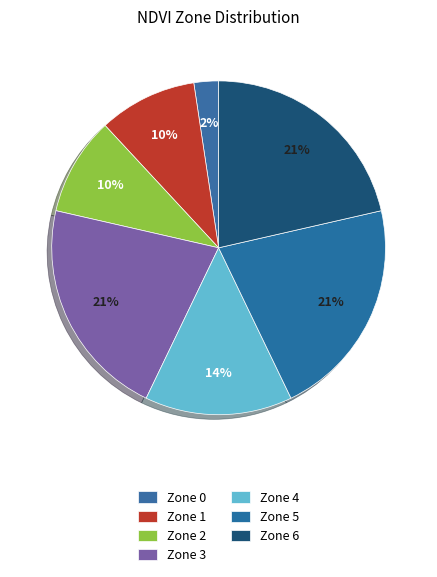

Is the sum of Zone 0 and Zone 4 greater than half?

No